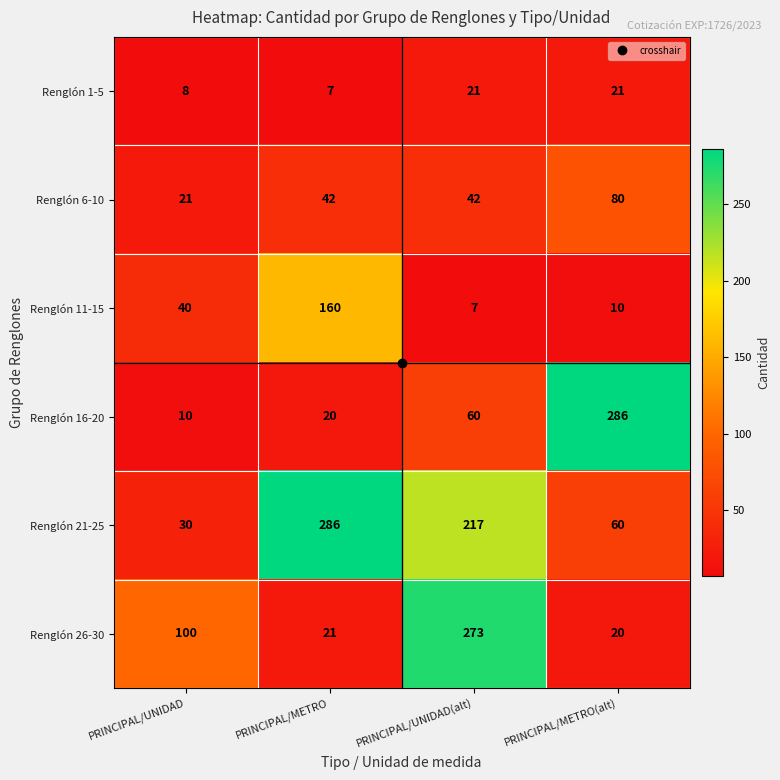

At PRINCIPAL/METRO, list the series in order from smallest to largest.

Renglón 1-5, Renglón 16-20, Renglón 26-30, Renglón 6-10, Renglón 11-15, Renglón 21-25